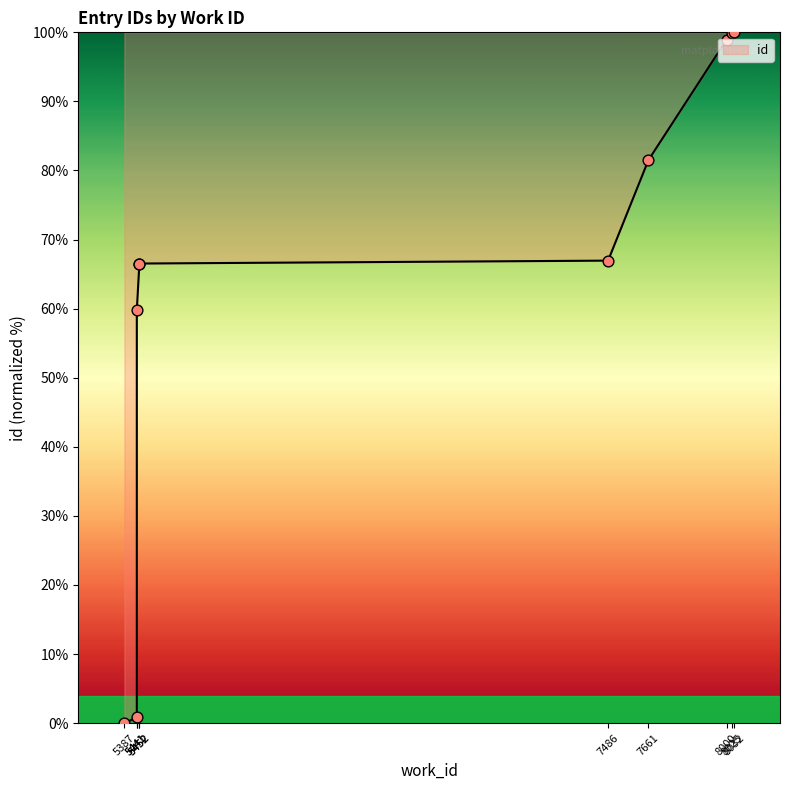

Approximately how many times larger is the value at 7486 compared to 8025?

0.7